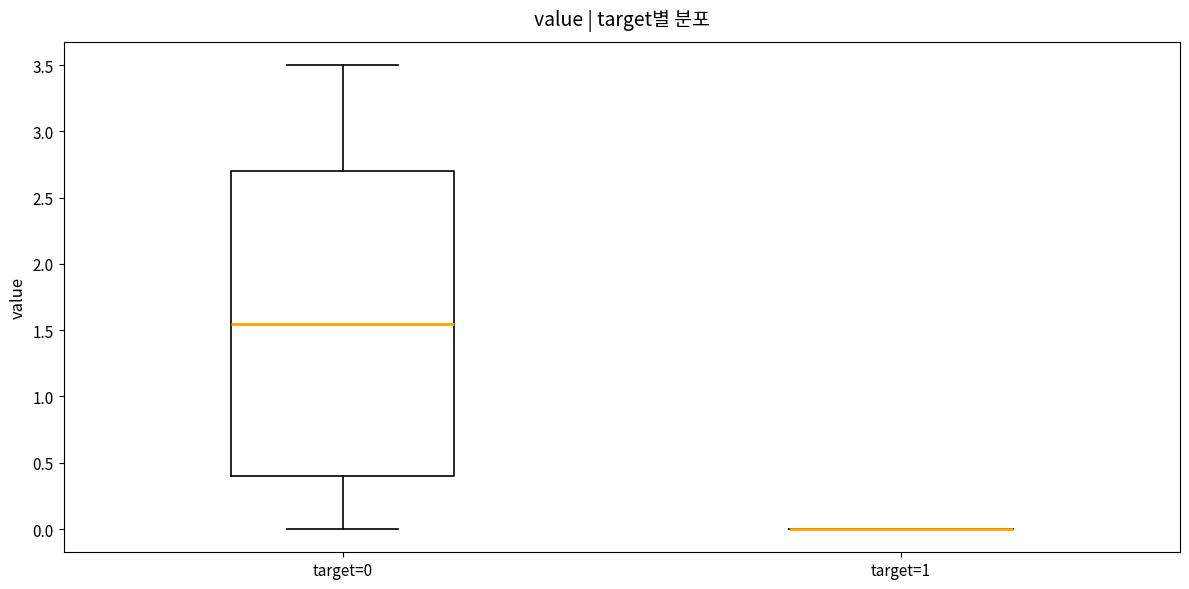

Which box is the tallest, from its lower edge to its upper edge?

target=0